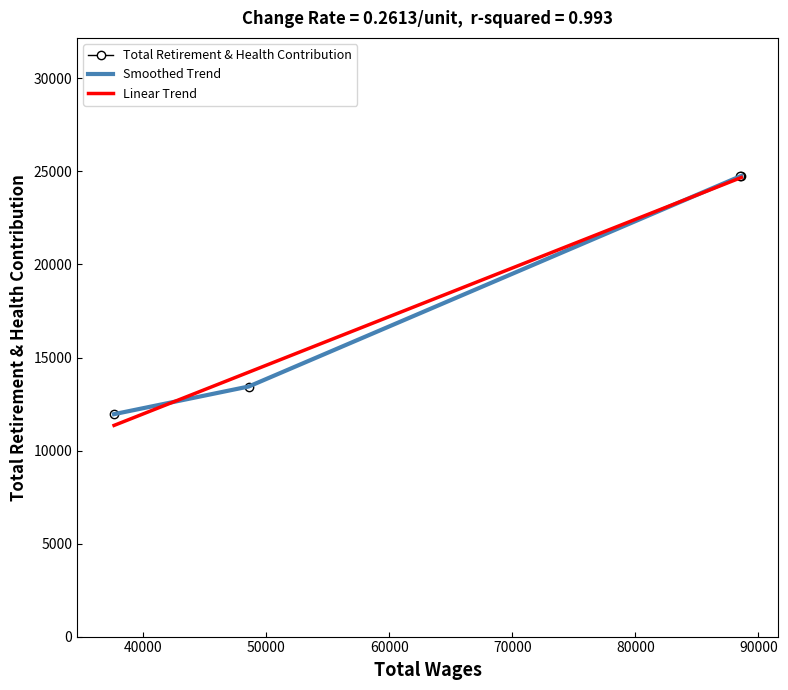

What value does the data have at 88614.0?

24753